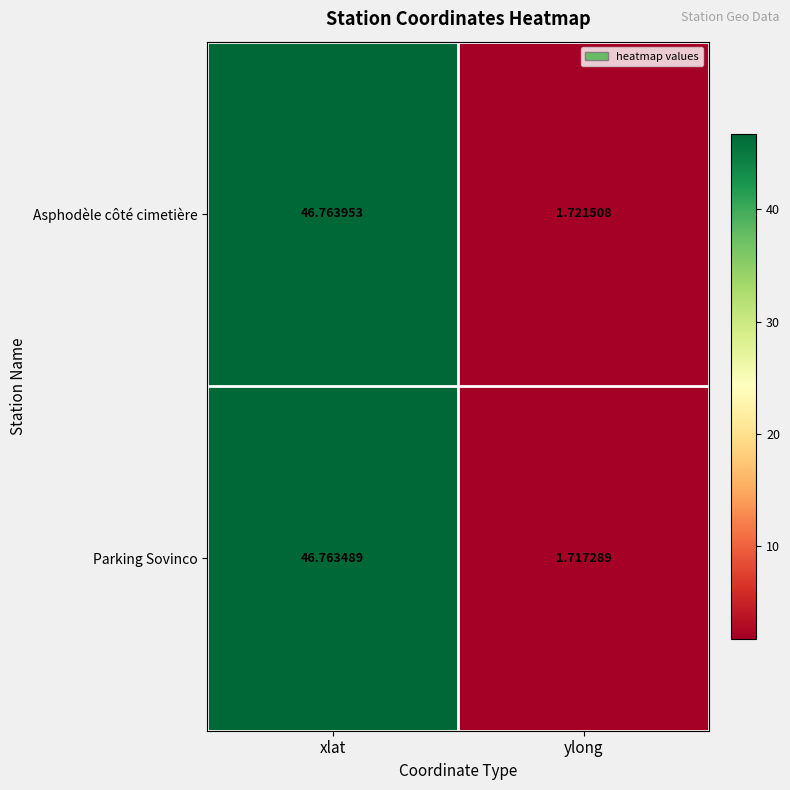

Which series has the widest spread of values?

Parking Sovinco